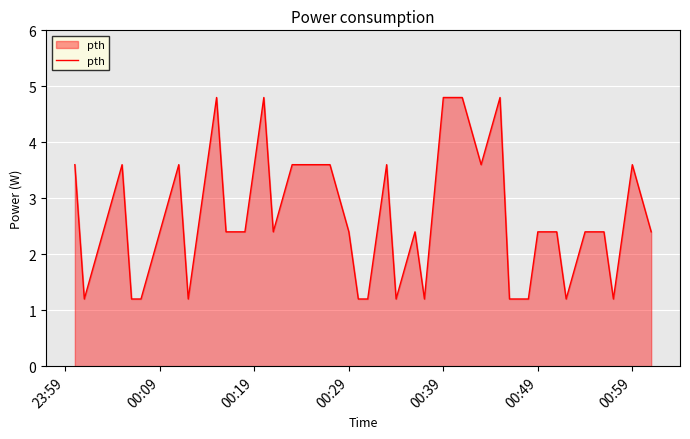

What is the difference between the maximum and minimum values?

3.6